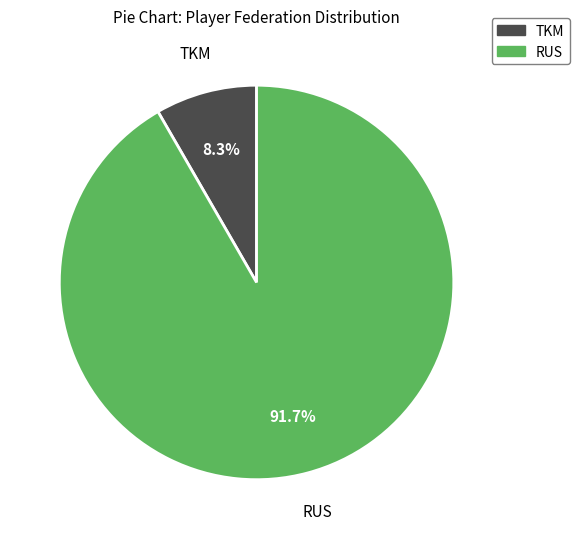

Is there a majority slice in this chart?

Yes